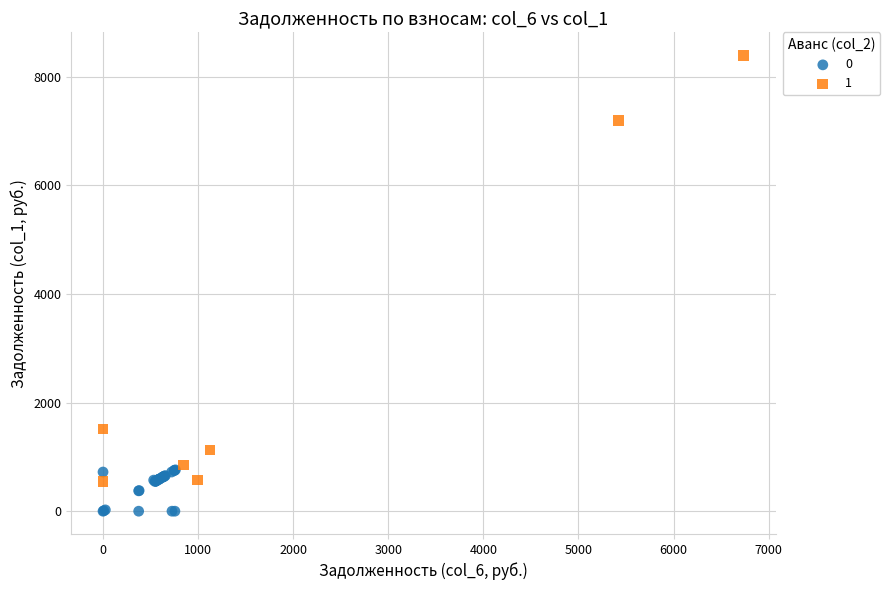

Which series contains the highest Y value?

1